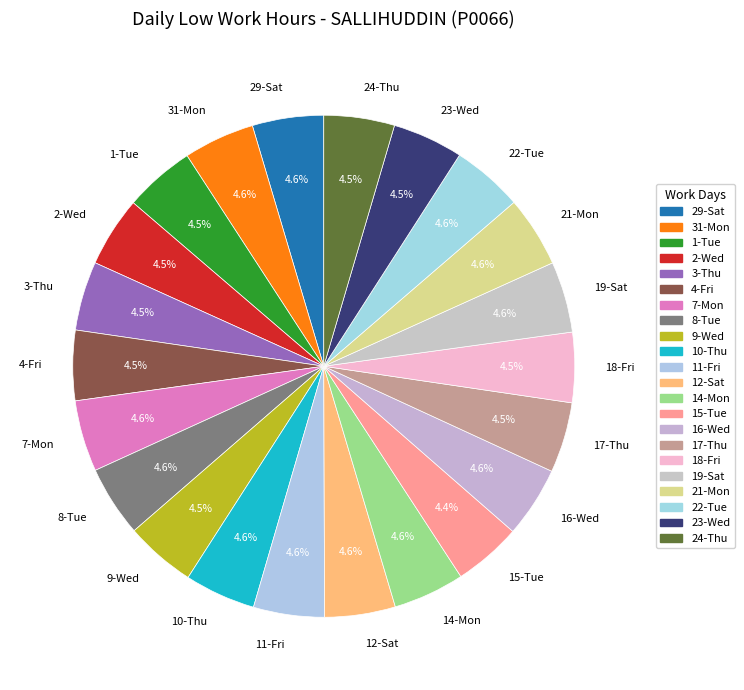

Does any single category account for the majority?

No